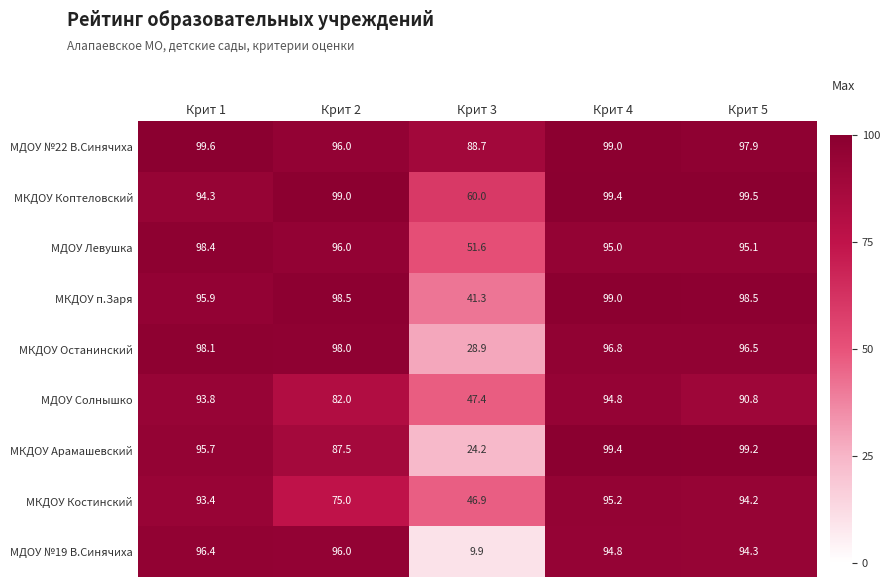

At which label is МКДОУ Костинский closest to 71?

Крит 2